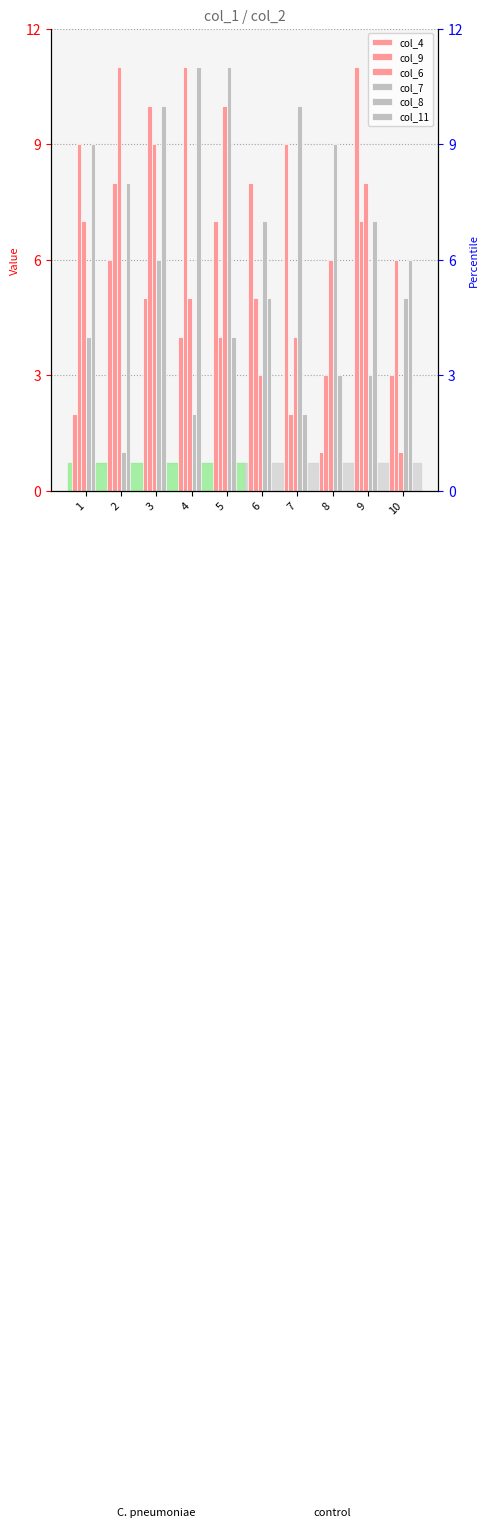

What is the spread (max minus min) of values at 5?

11